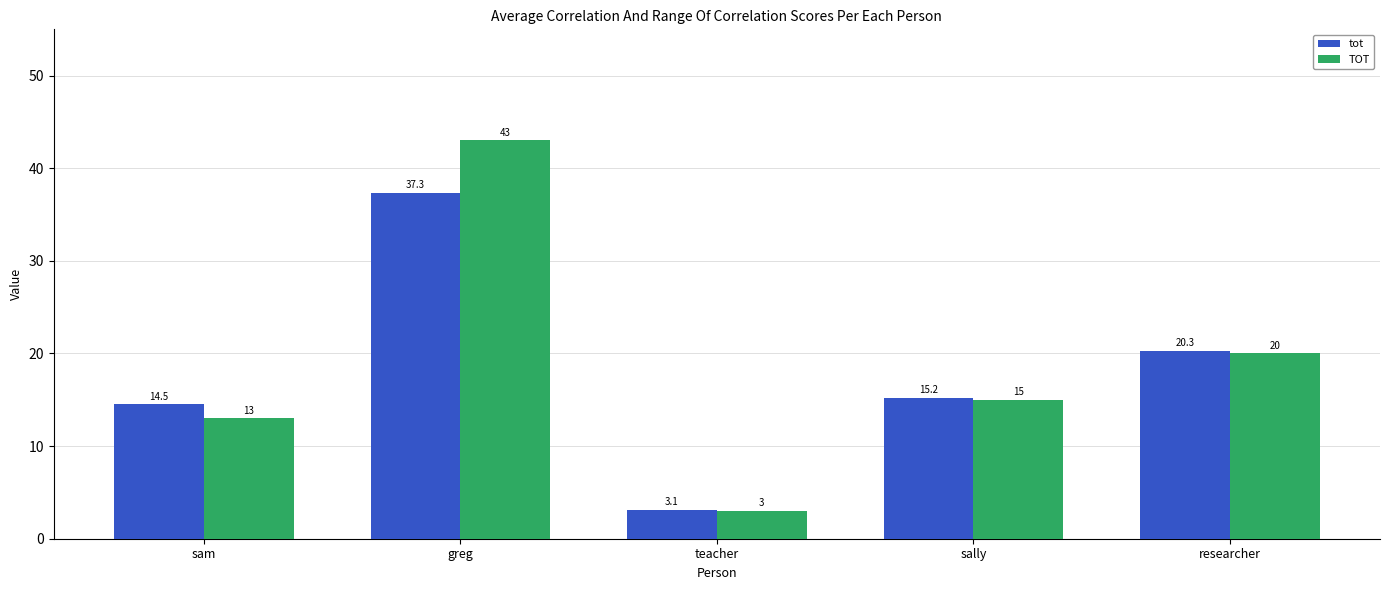

Count the number of data series in this chart.

2